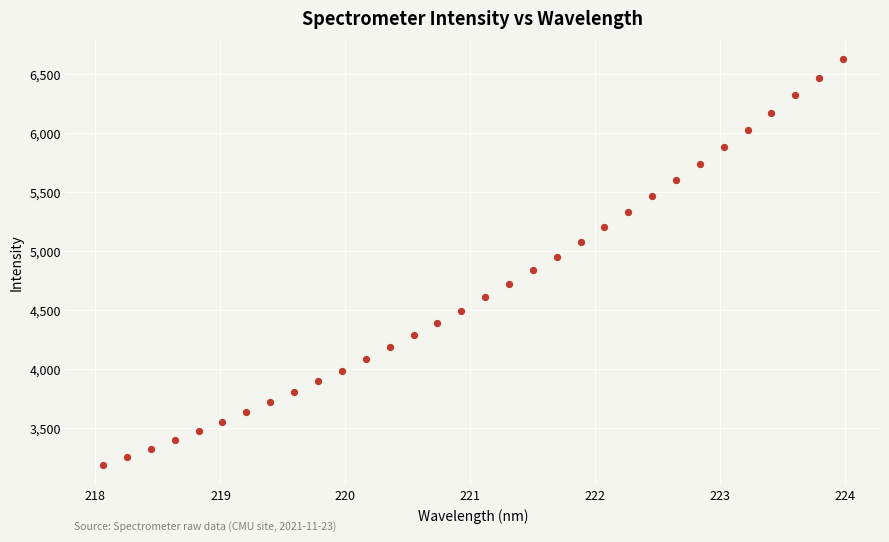

What is the range of Y values (max minus min)?

3442.3